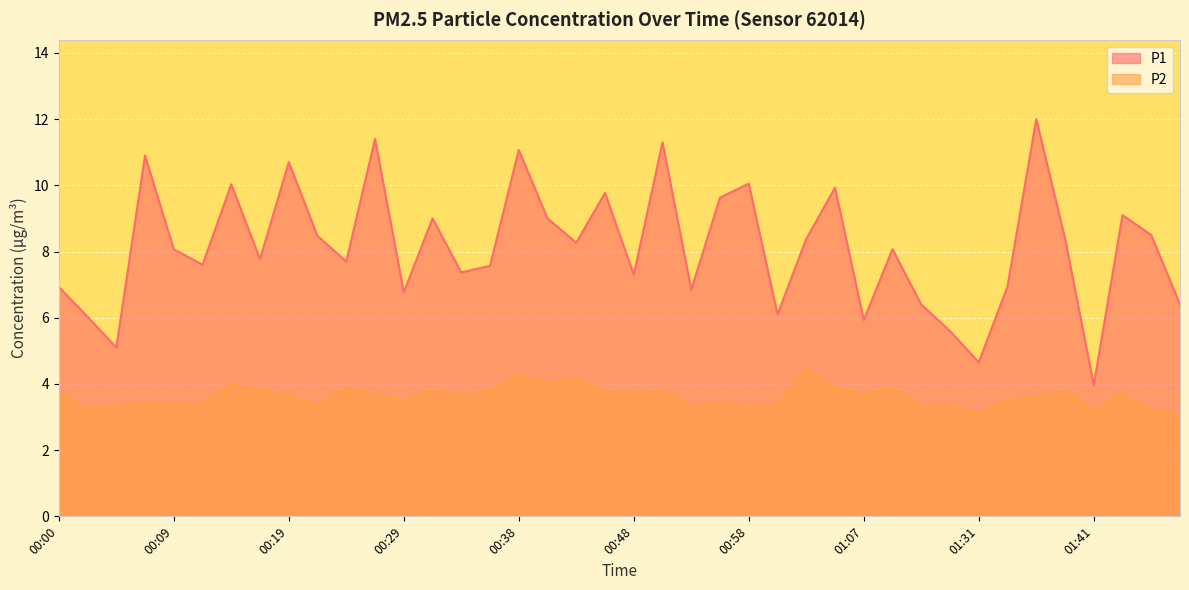

How many lines are shown in the chart?

2